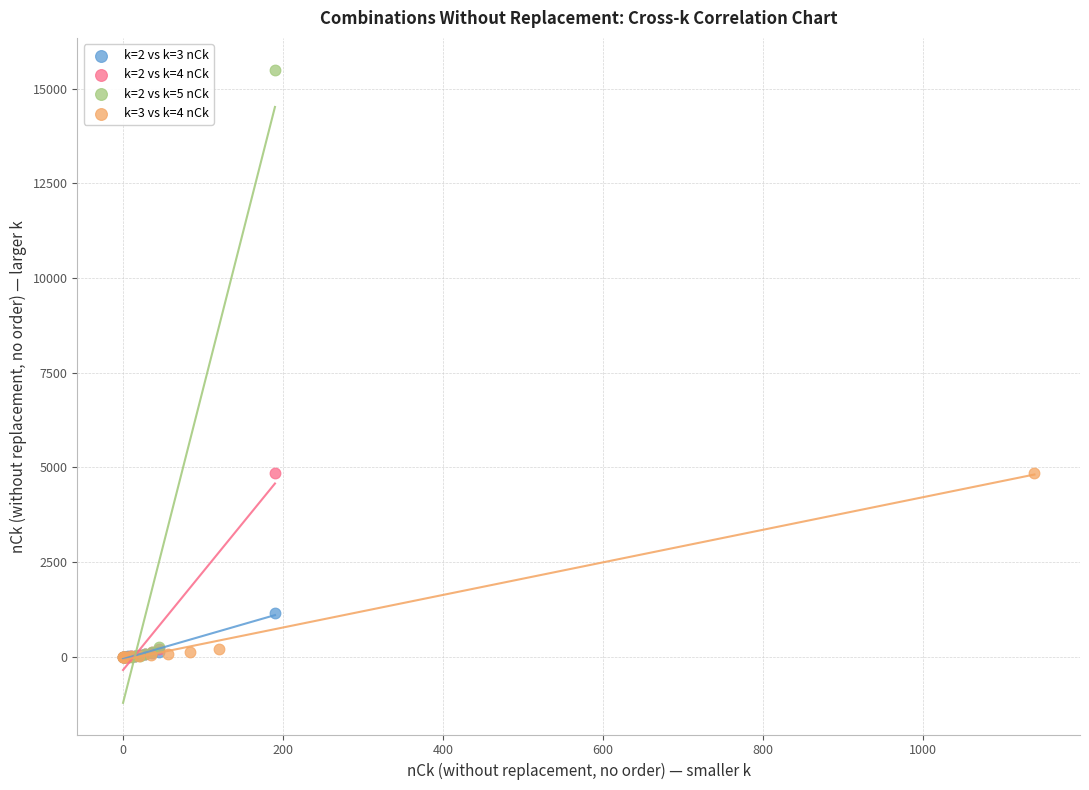

Which series reaches the maximum Y coordinate?

k=2 vs k=5 nCk